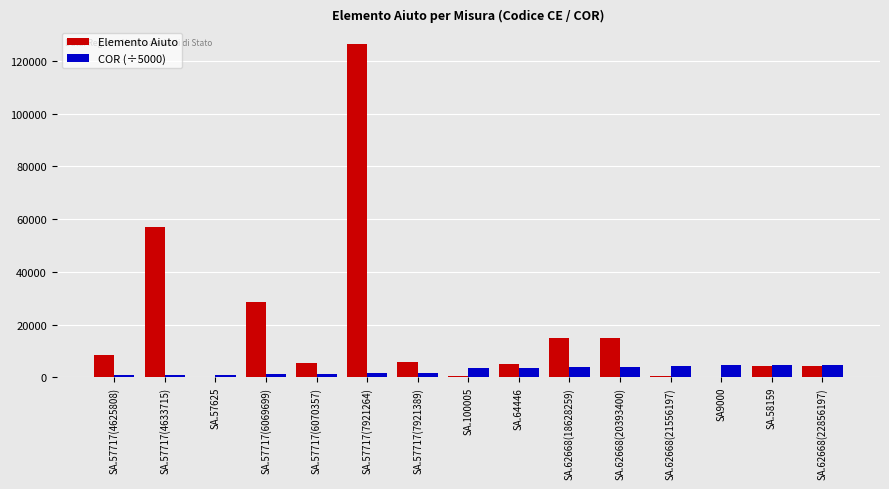

Is it true that Elemento Aiuto equals 51012.5 at SA.57717(6069699)?

False